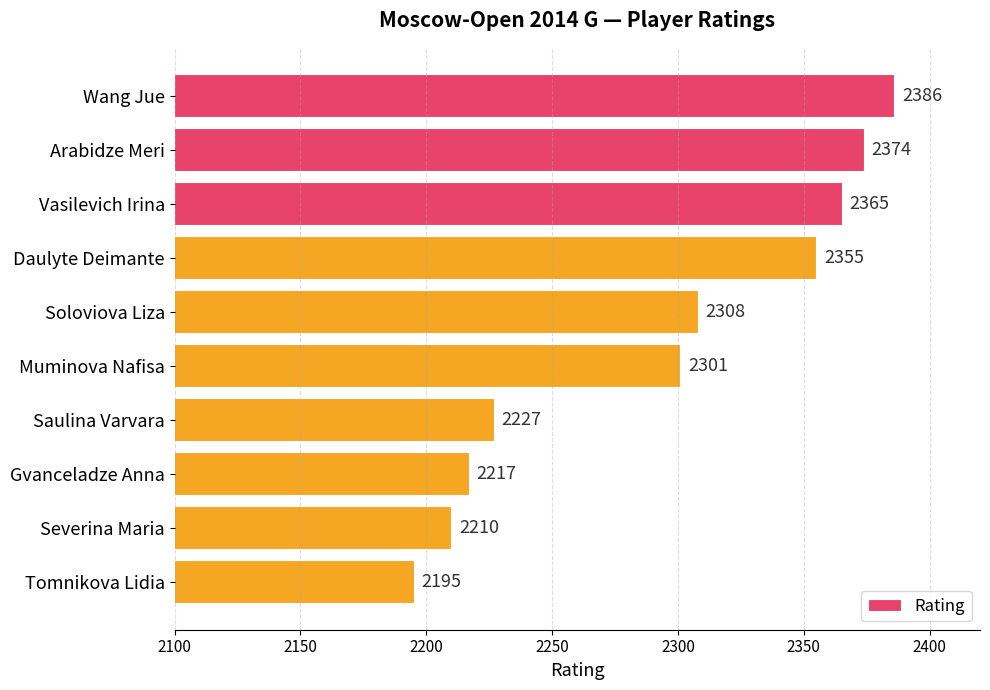

Reading top to bottom, extract all data points from this chart.

2386	2374	2365	2355	2308	2301	2227	2217	2210	2195